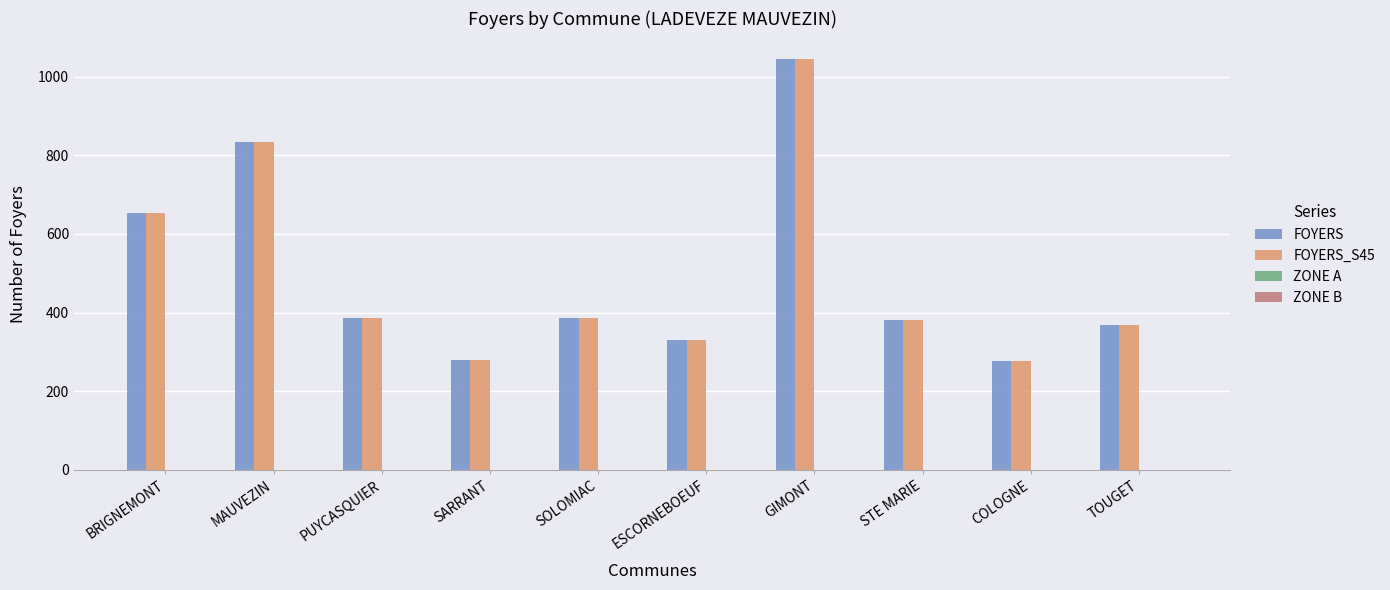

What is the difference between the maximum and second lowest values in the FOYERS_S45 series?

766